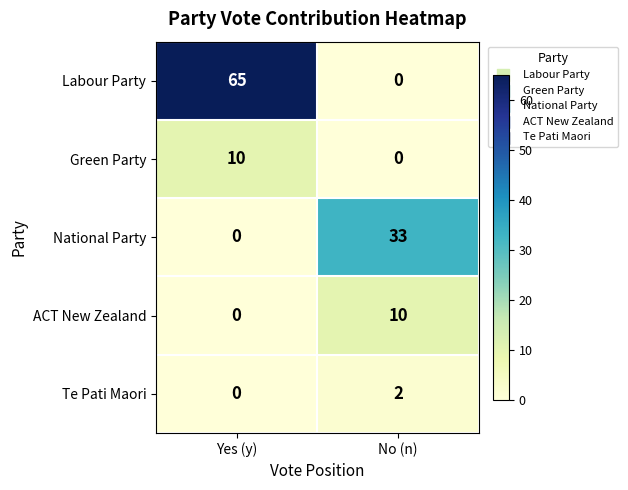

What is the maximum value for Green Party?

10